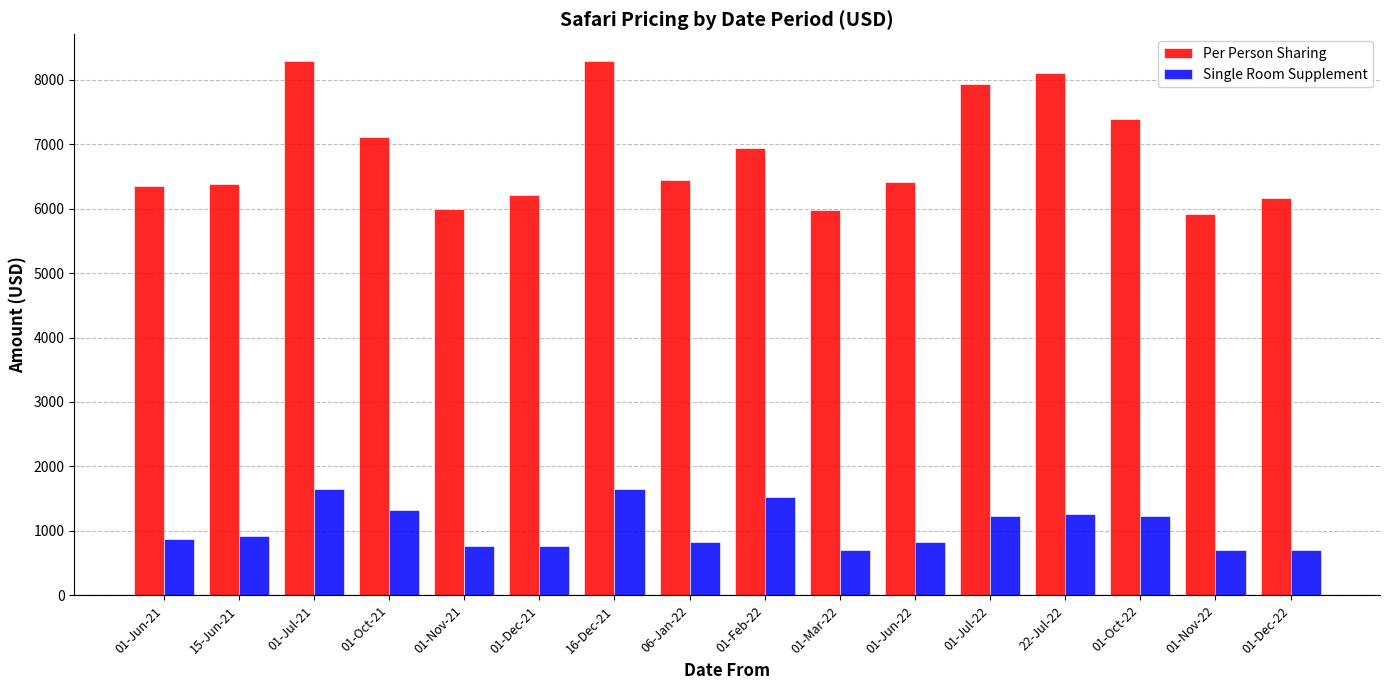

The value of Single Room Supplement at 01-Mar-22 is 705. True or false?

True